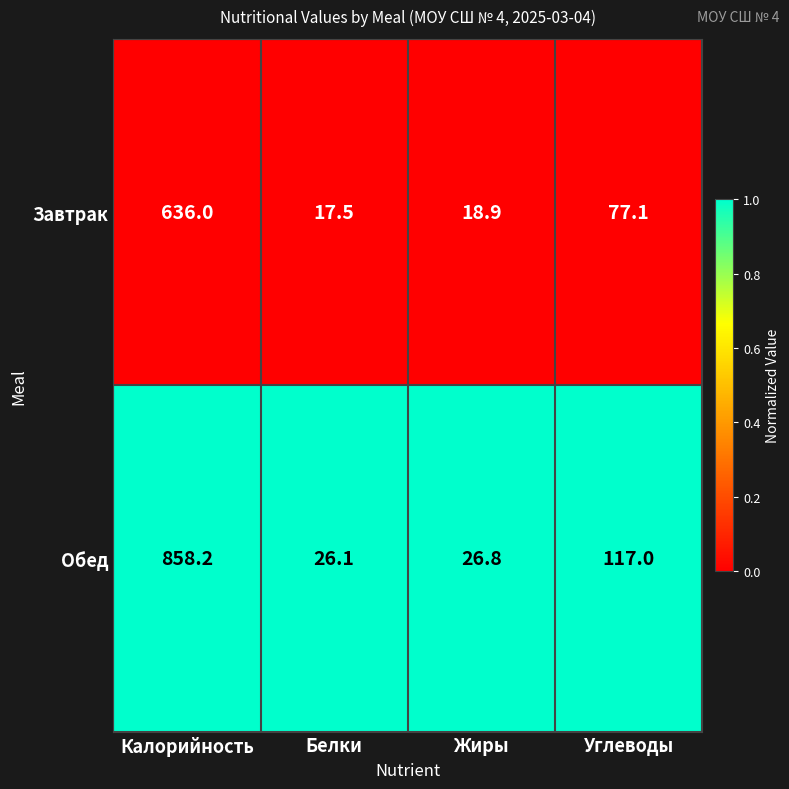

Where does the Завтрак series first go above 77?

Калорийность